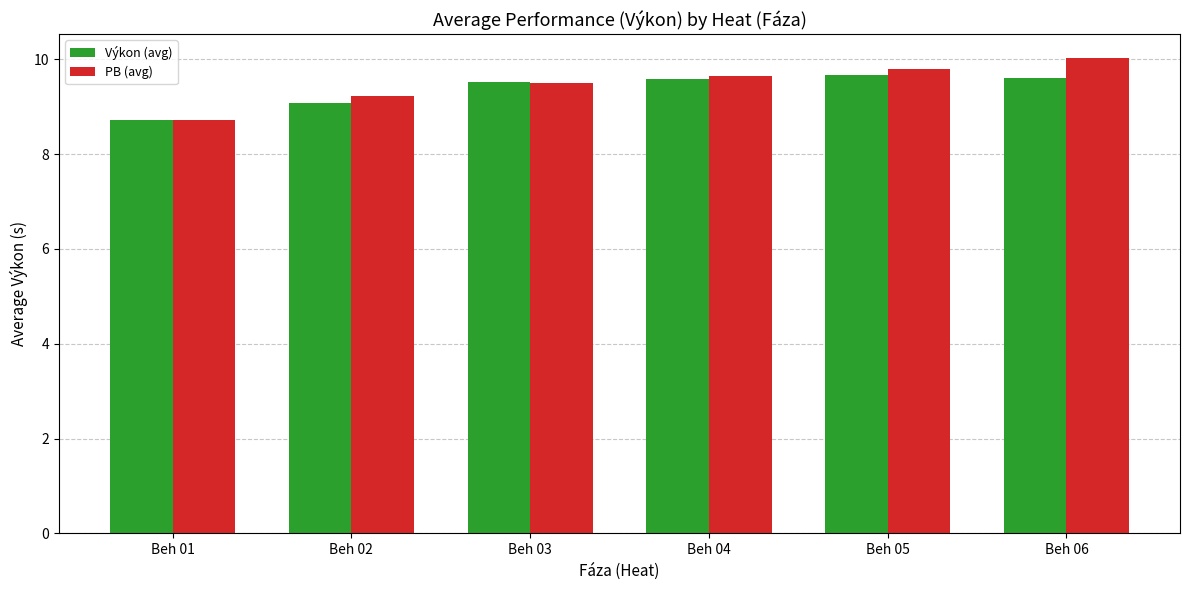

At how many categories does at least one series exceed 8?

6